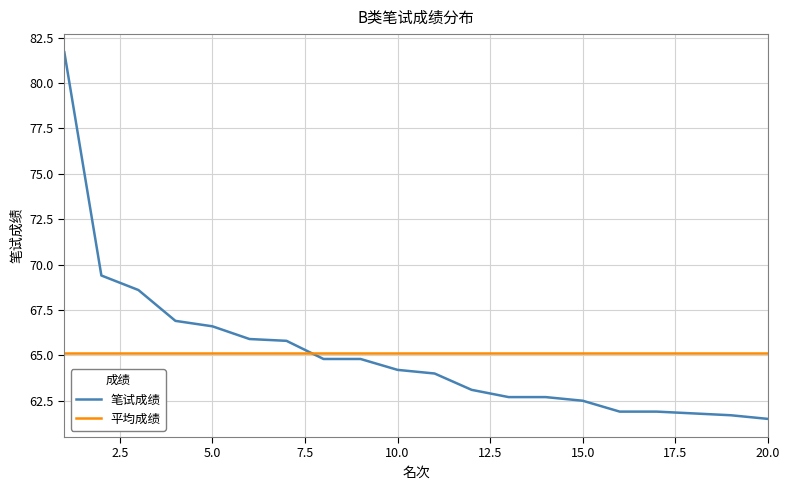

What is the lowest value of the 笔试成绩 series?

61.5